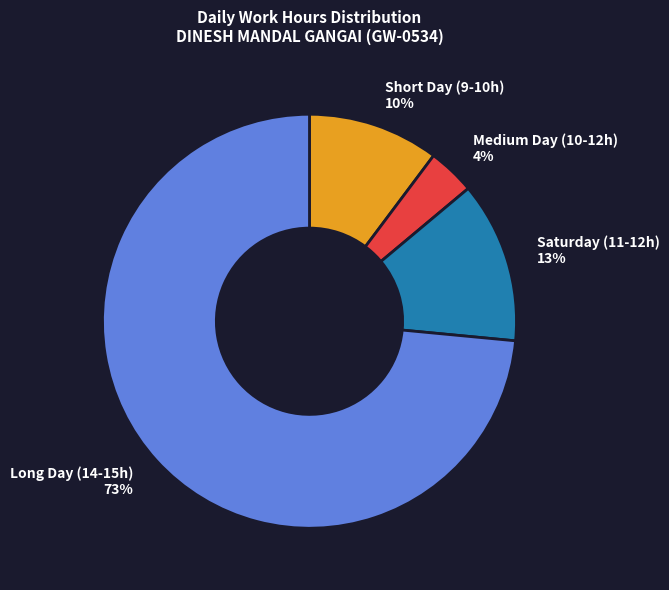

To the nearest percent, what portion does Short Day (9-10h) represent?

10%